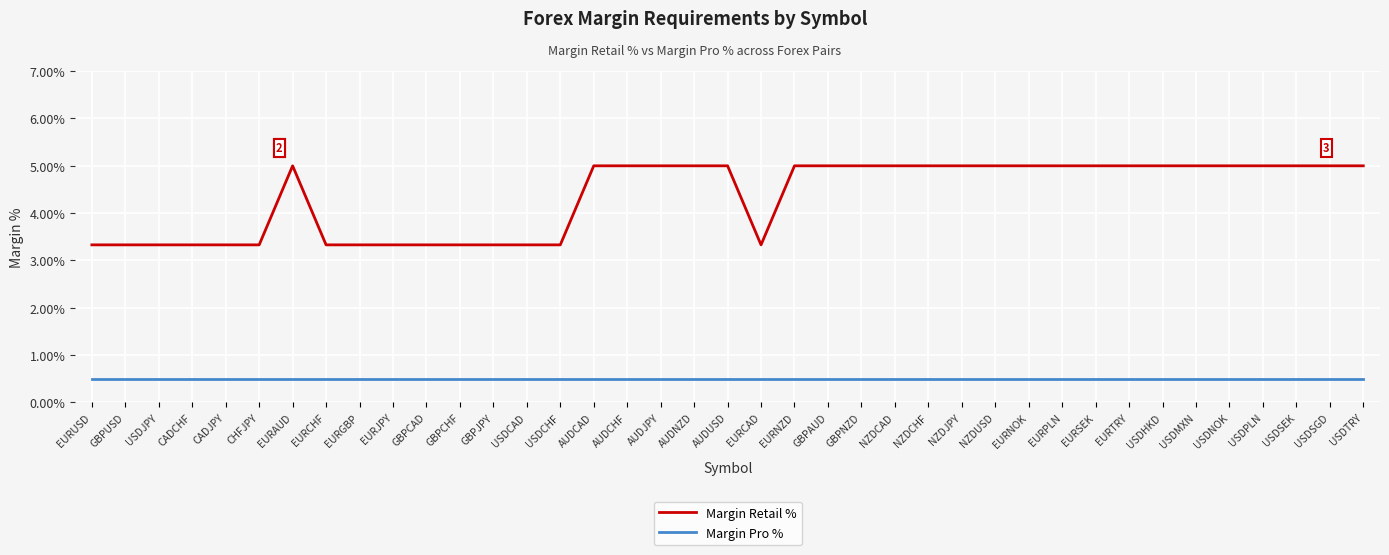

Between NZDCHF and GBPAUD, which is larger?

NZDCHF